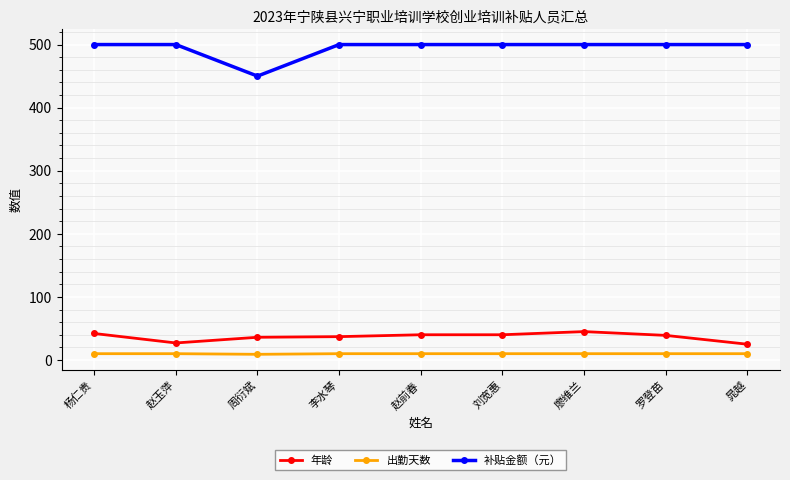

Which series has the widest spread of values?

补贴金额（元）